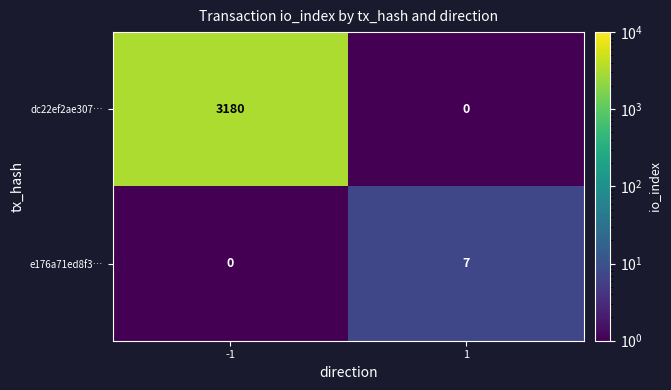

How many categories are shown in the chart?

2